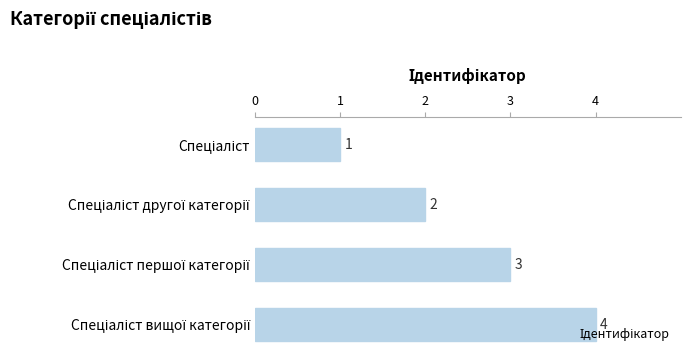

What is the sum of all values?

10